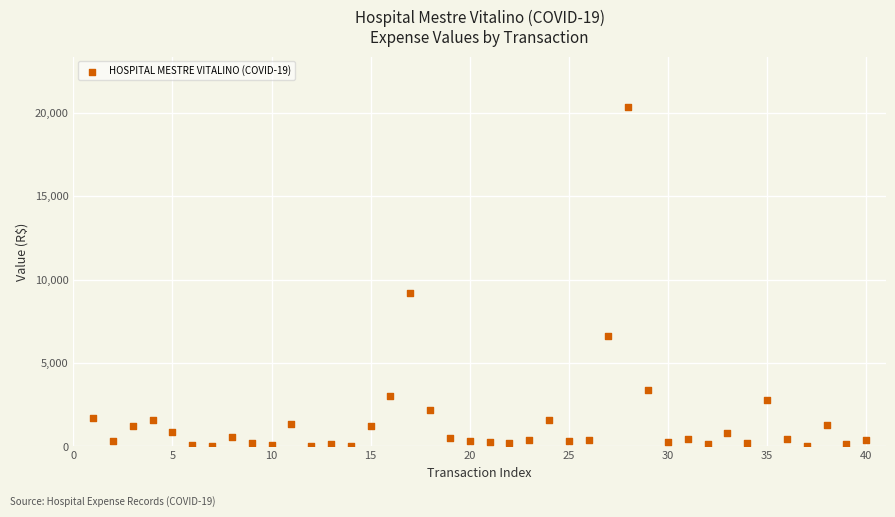

What Y value in the scatter plot is closest to 10158?

9216.0